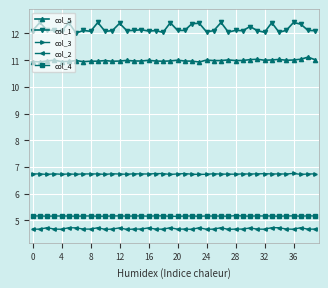

How many lines are shown in the chart?

5